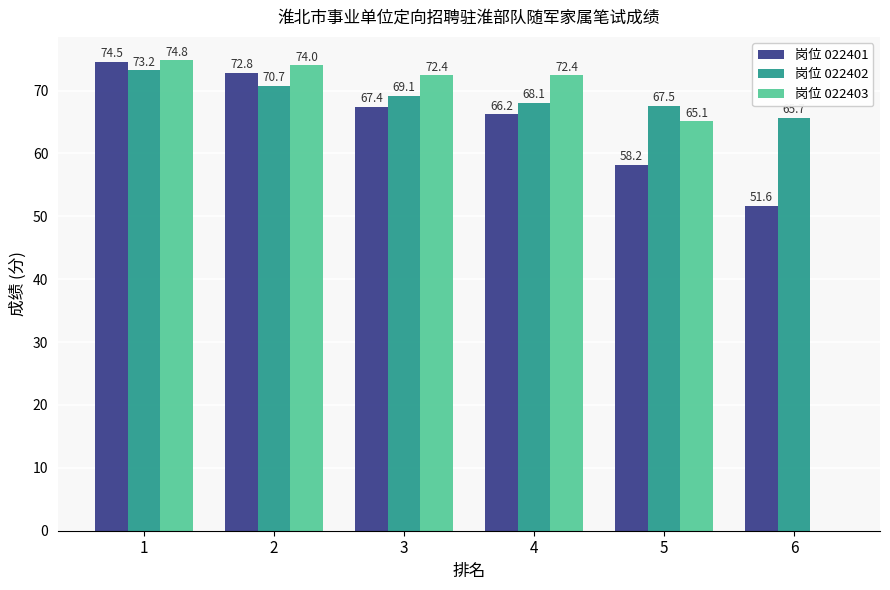

Between 1 and 4, which series saw the biggest shift?

岗位 022401